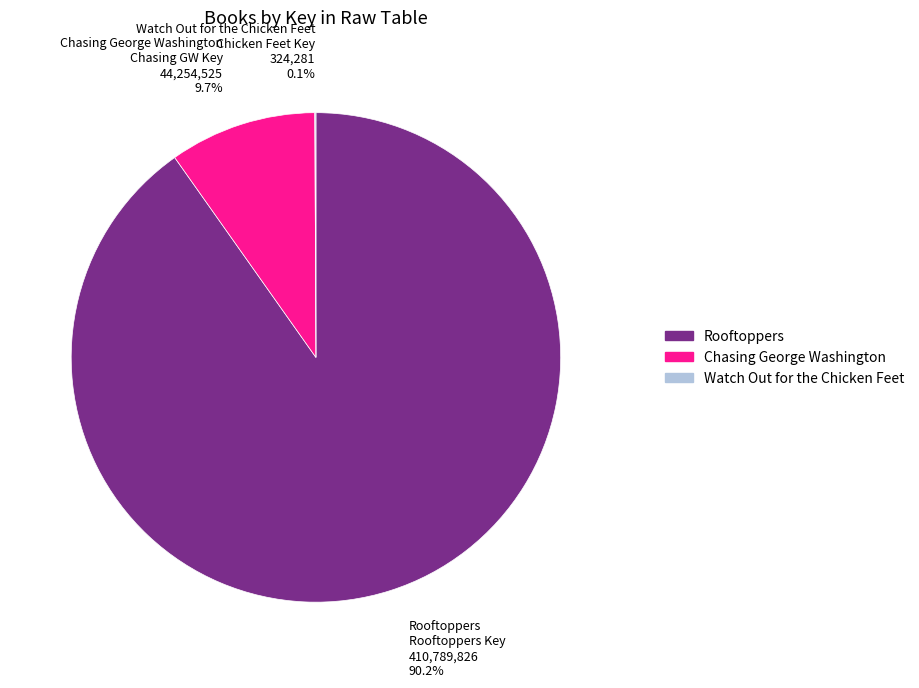

How much of the chart is everything except Chasing George Washington?

90.3%